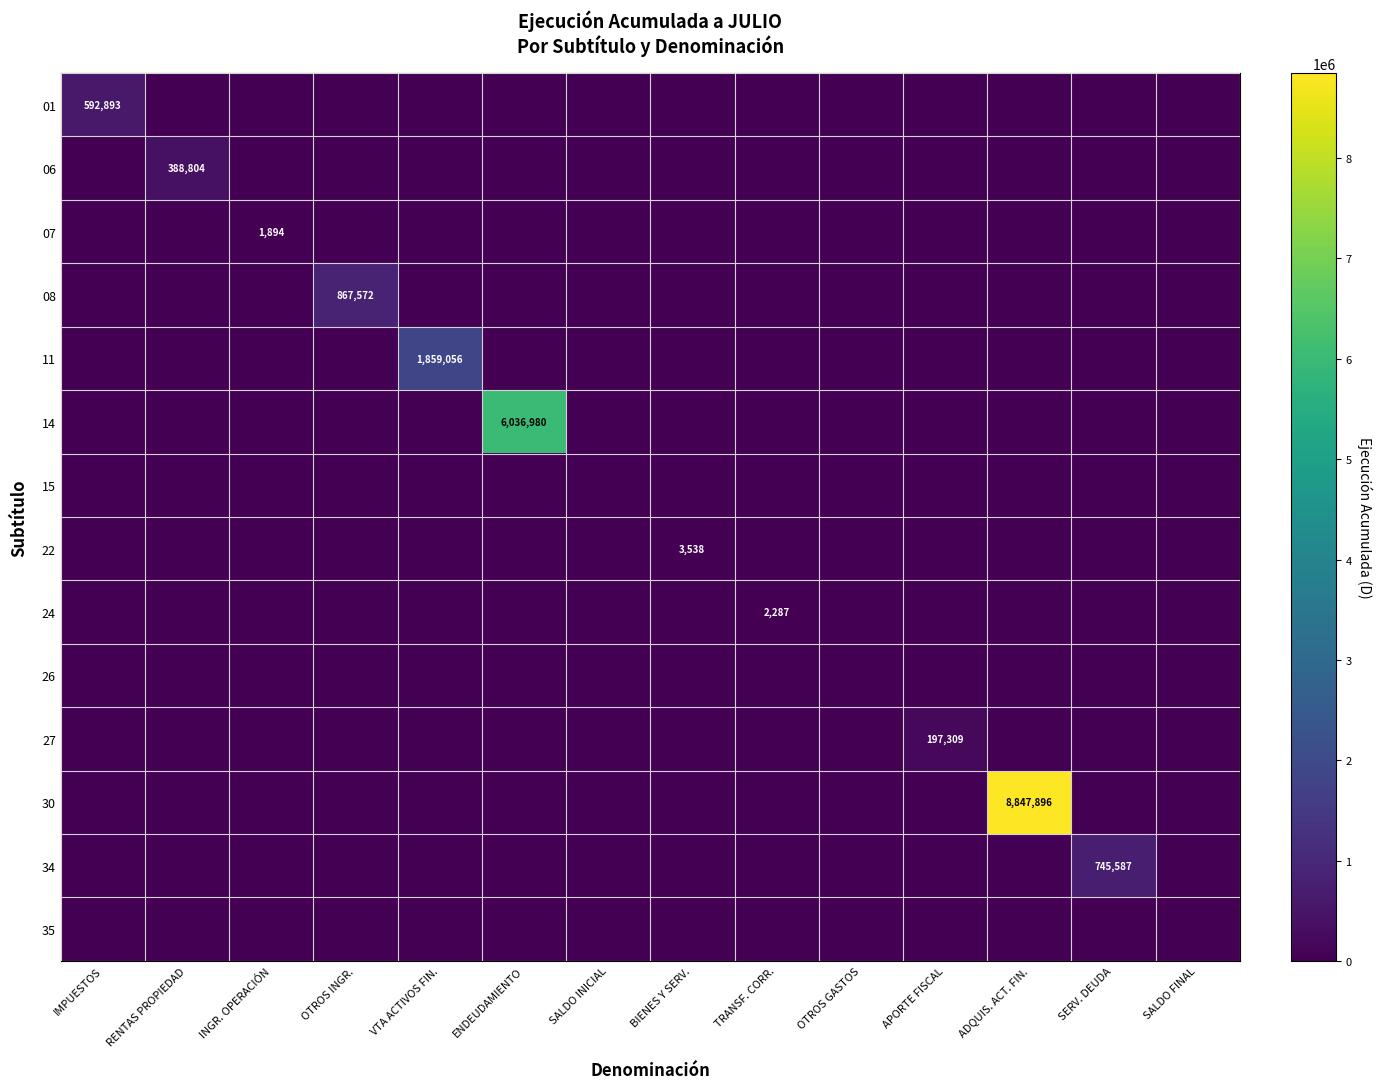

True or false: 34 has a value of 202714 at SERV. DEUDA.

False